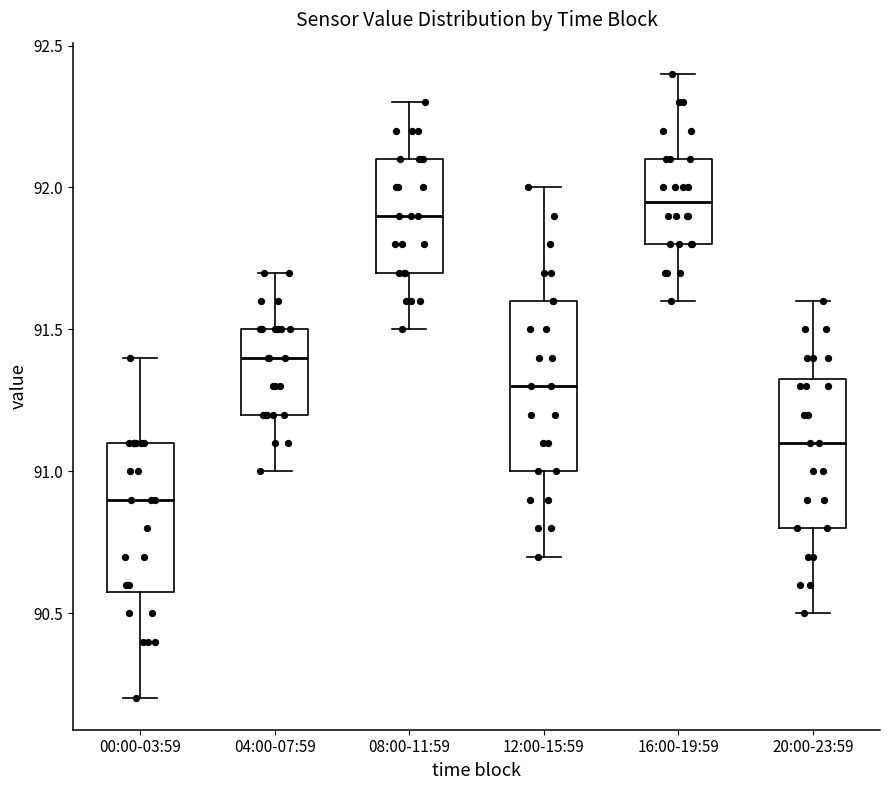

Reading left to right, transcribe this box plot: for each box, give where its median line is, the range the box spans, and where its two whiskers end, as read against the y-axis. The values are not printed on the chart, so give them approximately, as read against the axis.

00:00-03:59: median 90.90, box 90.60 to 91.10, whiskers 90.20 to 91.40
04:00-07:59: median 91.40, box 91.20 to 91.50, whiskers 91.00 to 91.70
08:00-11:59: median 91.90, box 91.70 to 92.10, whiskers 91.50 to 92.30
12:00-15:59: median 91.30, box 91.00 to 91.60, whiskers 90.70 to 92.00
16:00-19:59: median 91.95, box 91.80 to 92.10, whiskers 91.60 to 92.40
20:00-23:59: median 91.10, box 90.80 to 91.35, whiskers 90.50 to 91.60